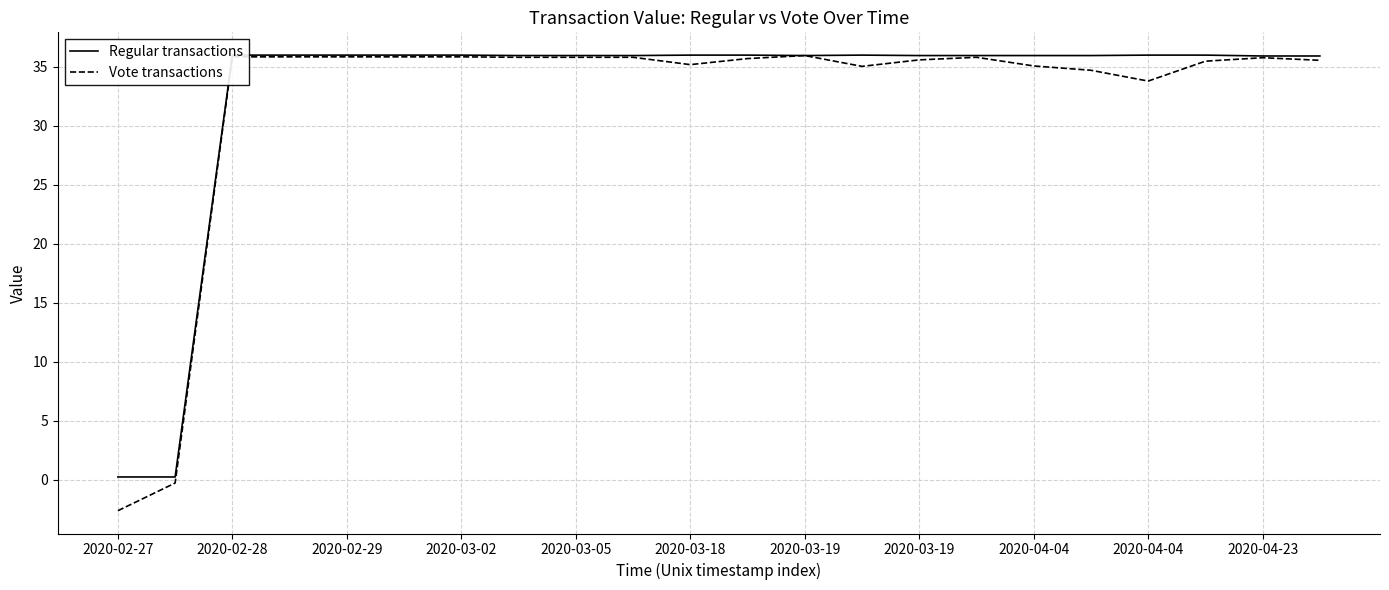

What is the difference between the maximum and minimum values in the Regular transactions series?

35.8